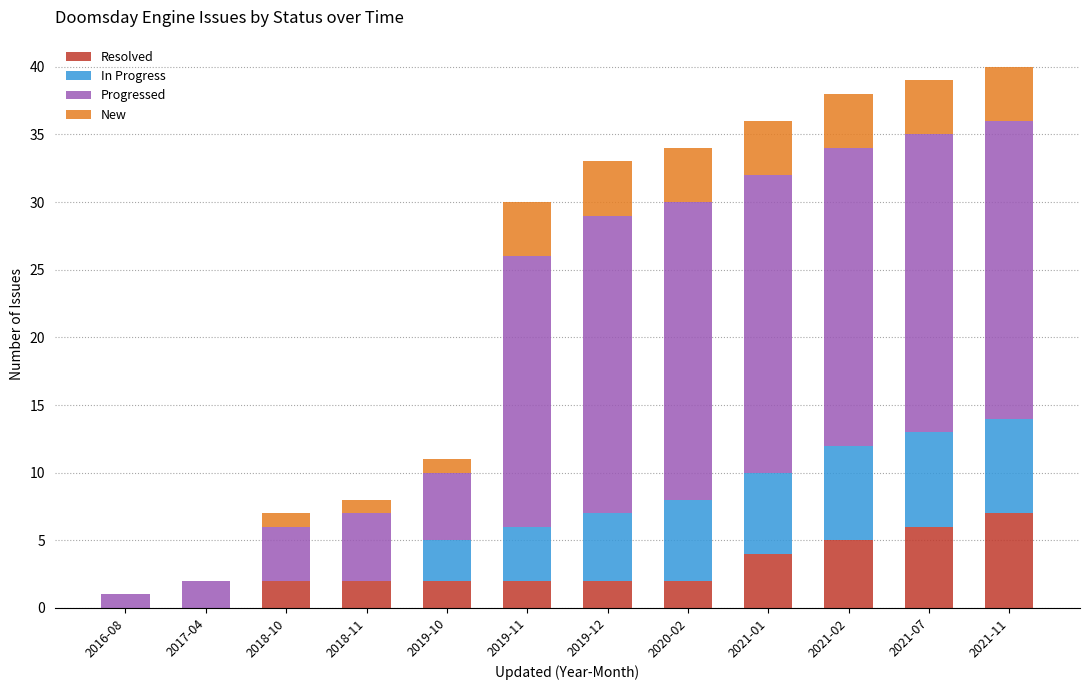

How many series are shown in this chart?

4